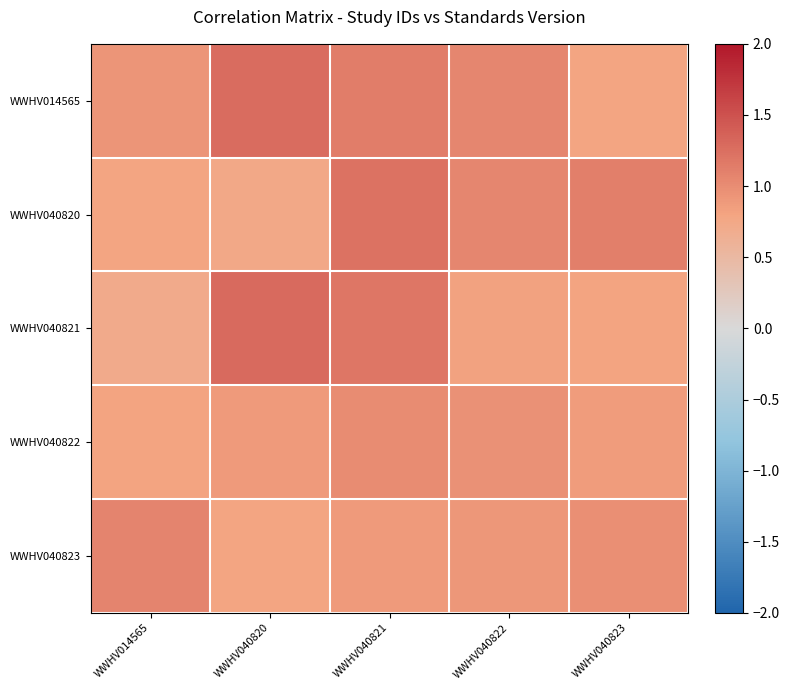

Which series has the largest total across all categories?

WWHV014565